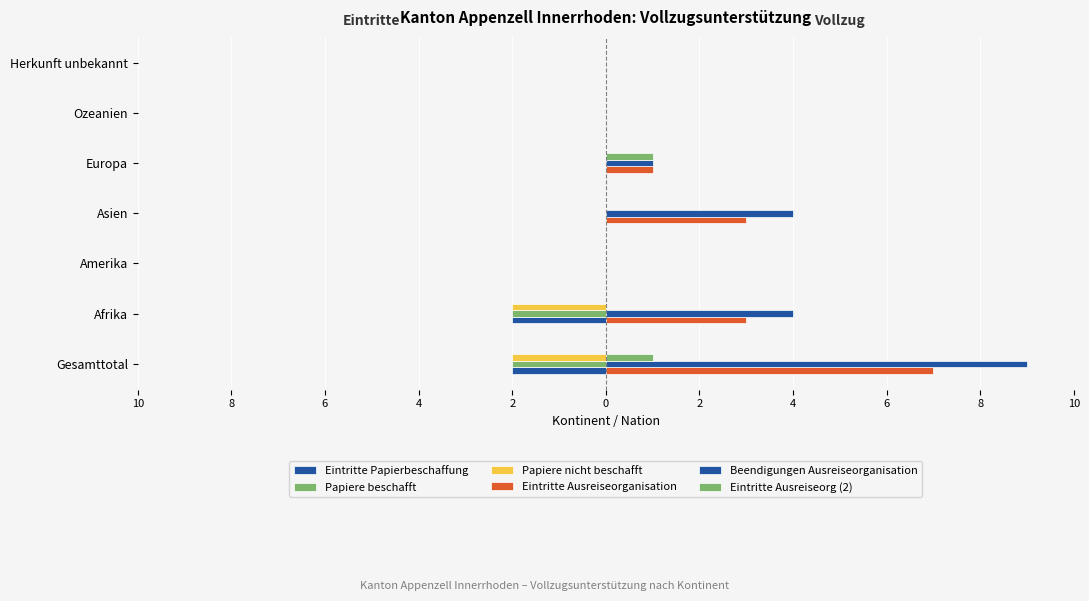

How many distinct data groups are displayed?

6